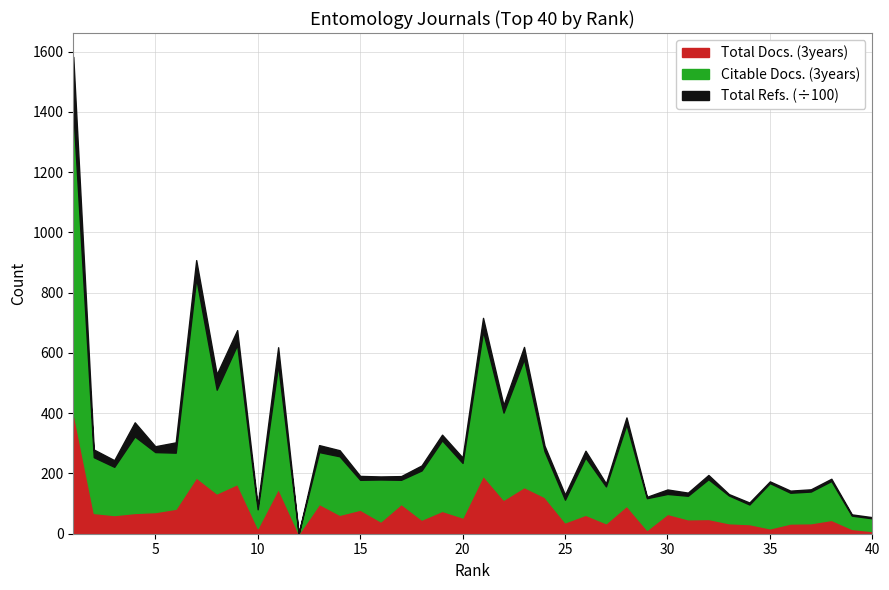

What is the value of the Total Docs. (3years) point at the 14th from the left?

63